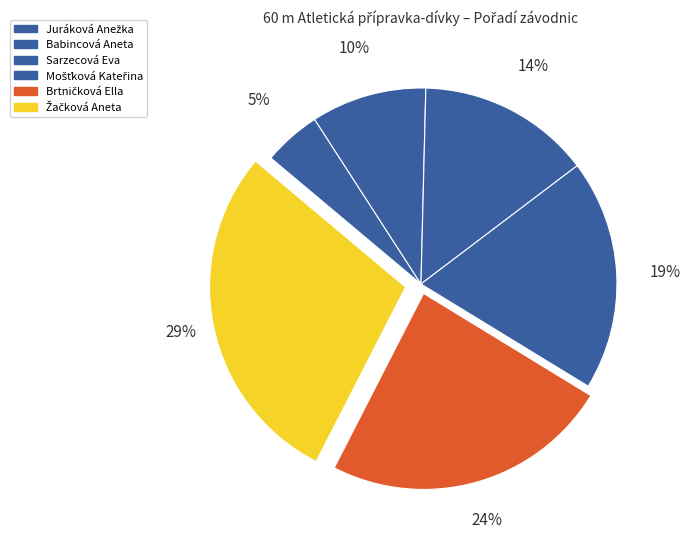

Count the number of slices in the pie.

6